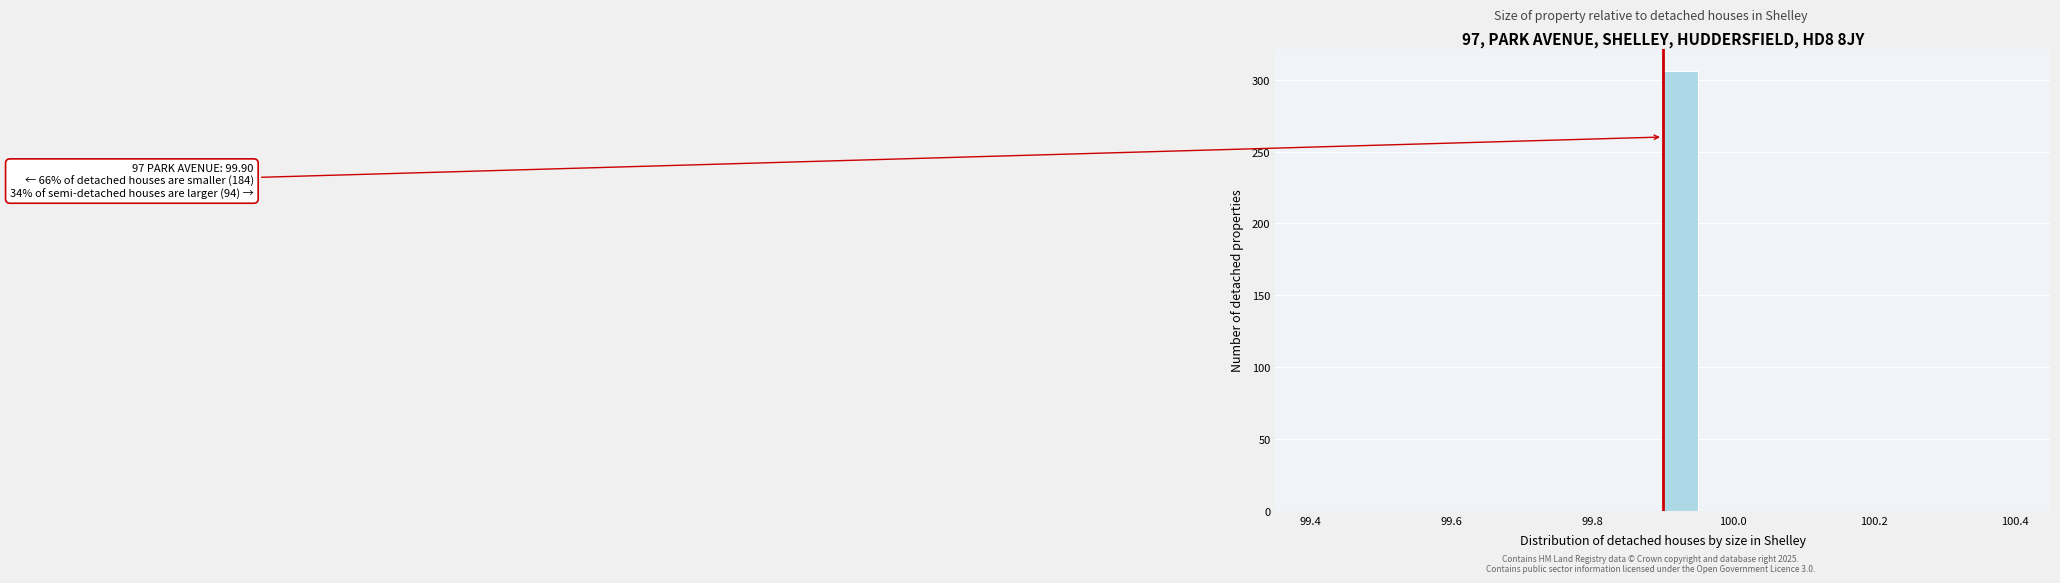

Around what value on the x-axis is the tallest bar? Give the approximate position of its centre, as read against the axis.

99.92